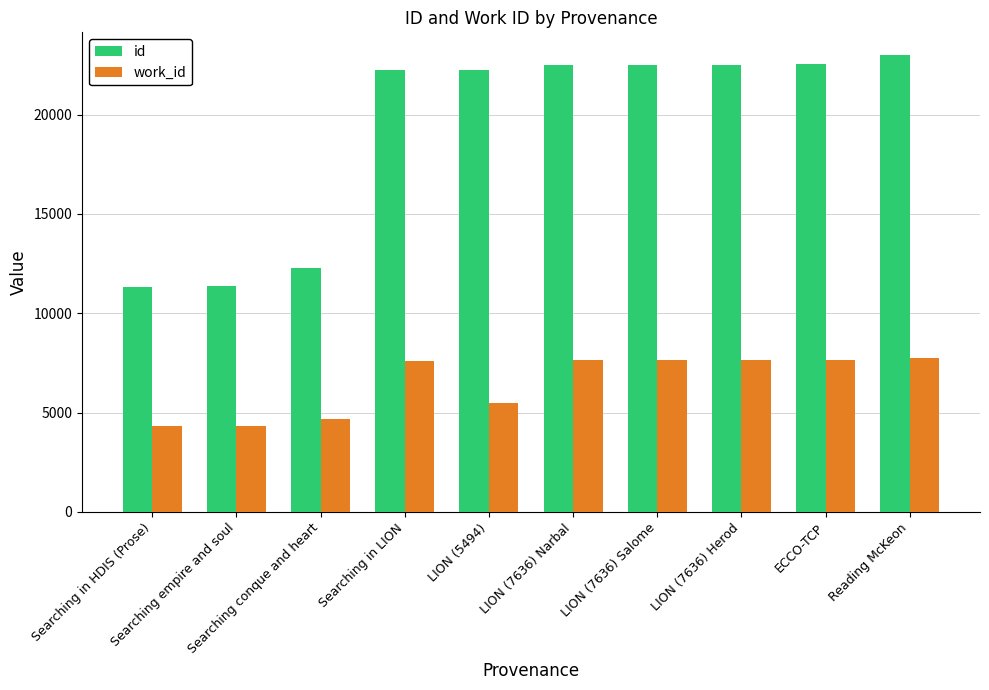

At how many categories does at least one series exceed 9071?

10